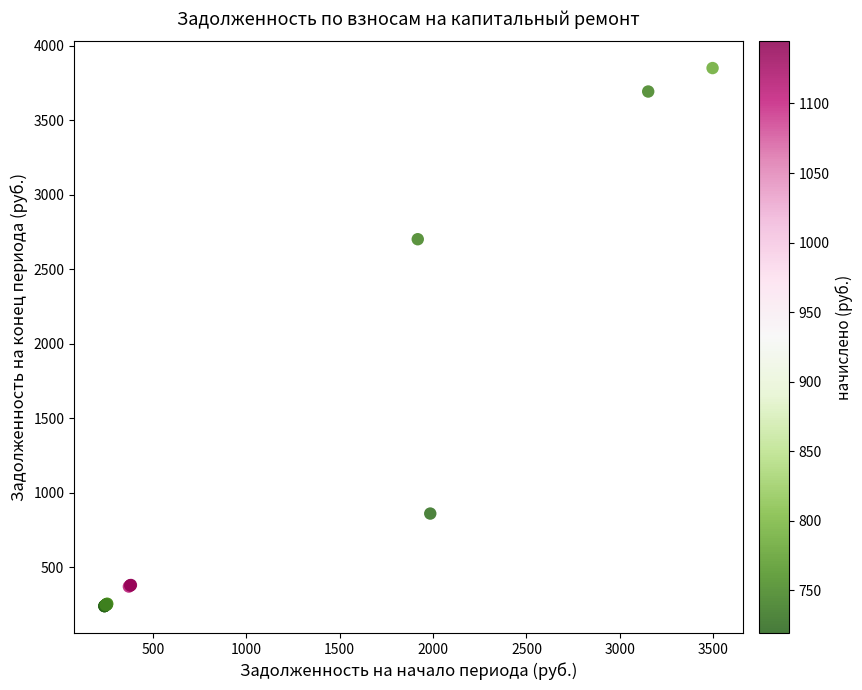

What Y value in the scatter plot is closest to 2044?

2701.3